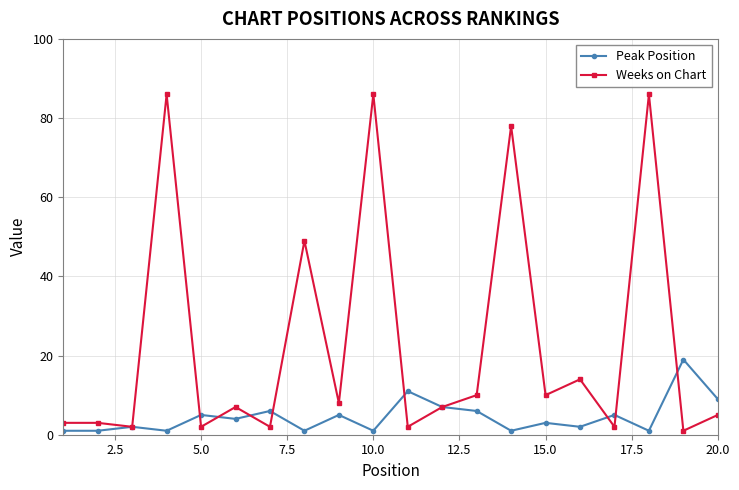

Rank the series by their average value, from lowest to highest.

Peak Position, Weeks on Chart